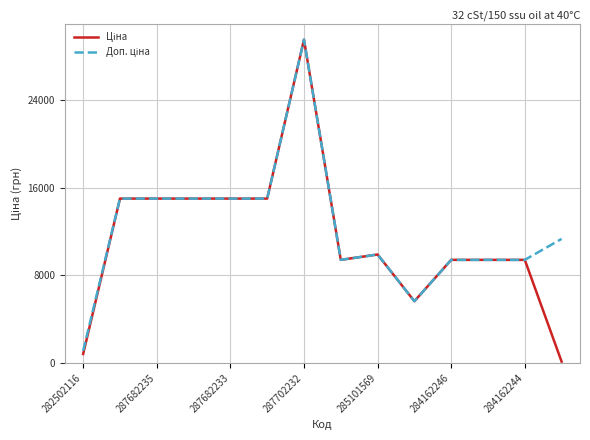

What is the maximum value shown in the chart?

29548.9